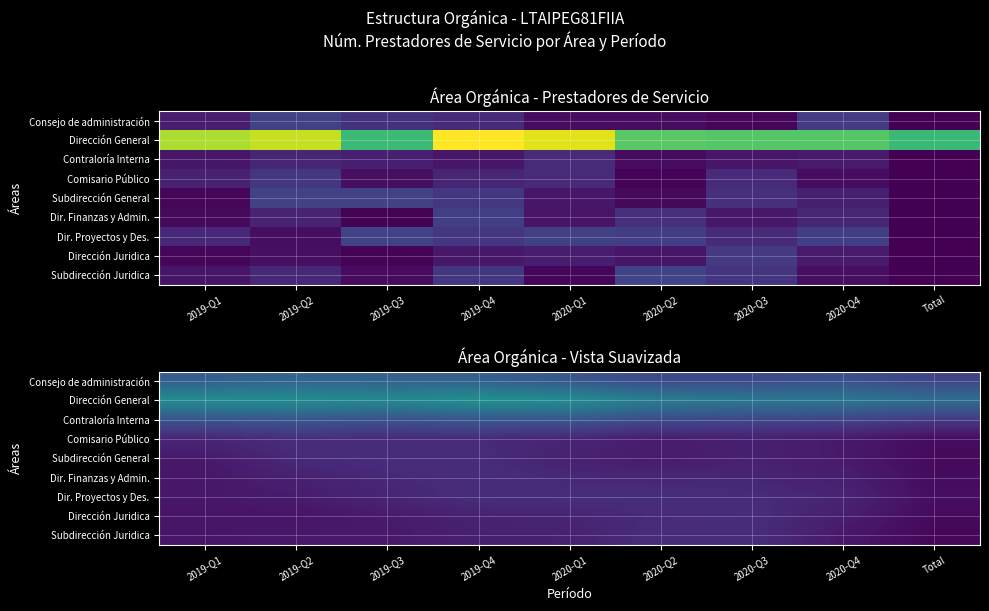

What is the difference between the highest and lowest values at 2019-Q1?

0.4